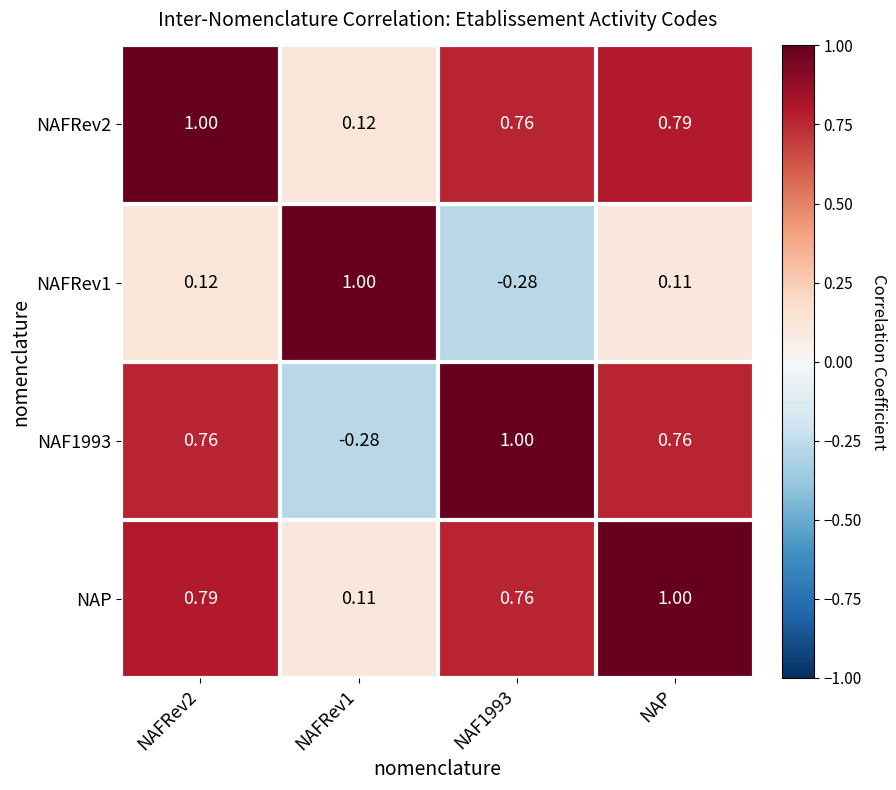

Is the value of NAFRev2 at NAFRev2 greater than the value of NAP at NAFRev2?

Yes